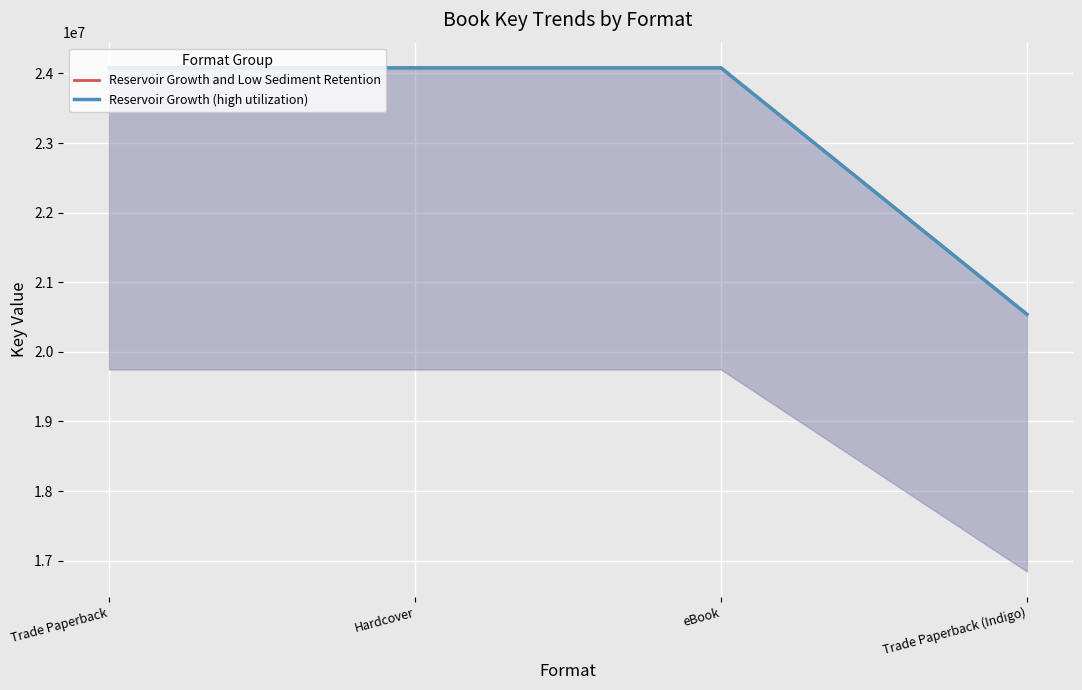

How many lines are shown in the chart?

2